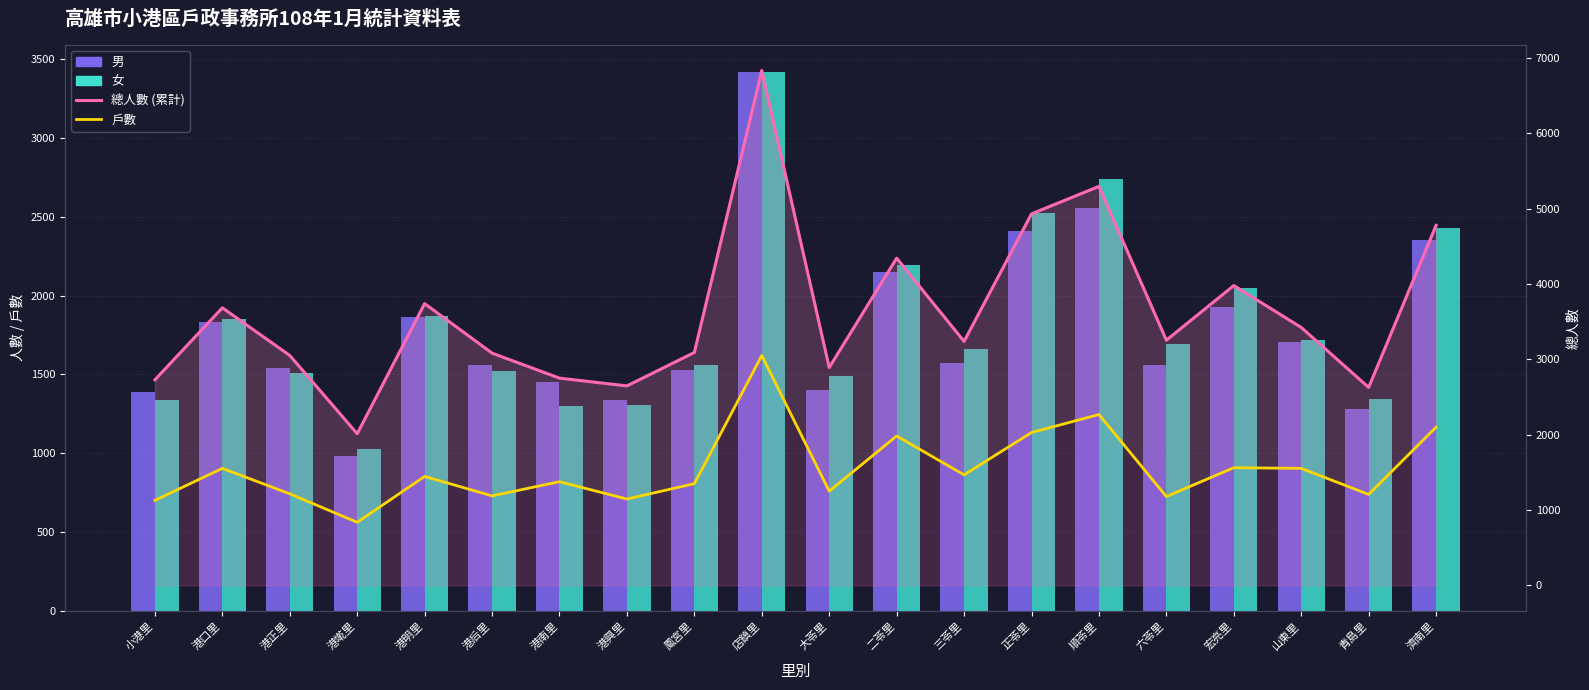

Between 港興里 and 三苓里, which is larger?

三苓里